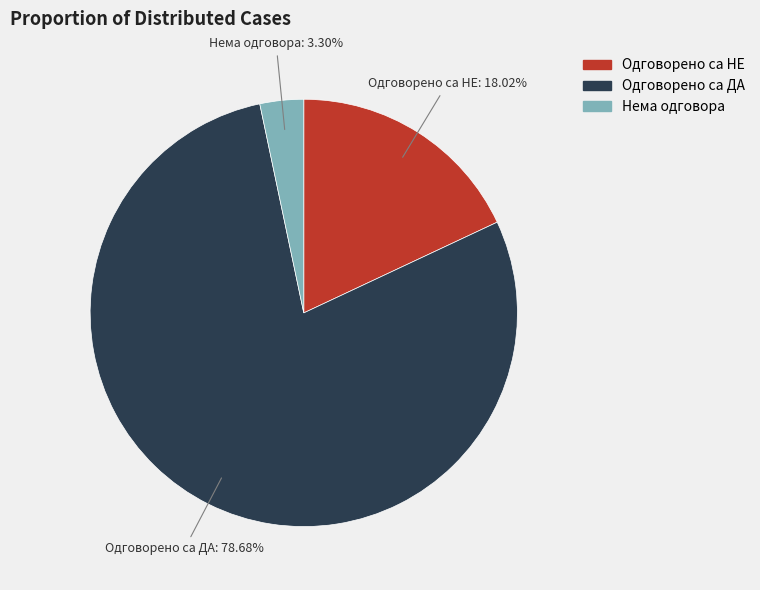

What percentage is the Одговорено са ДА slice, to the nearest percent?

79%